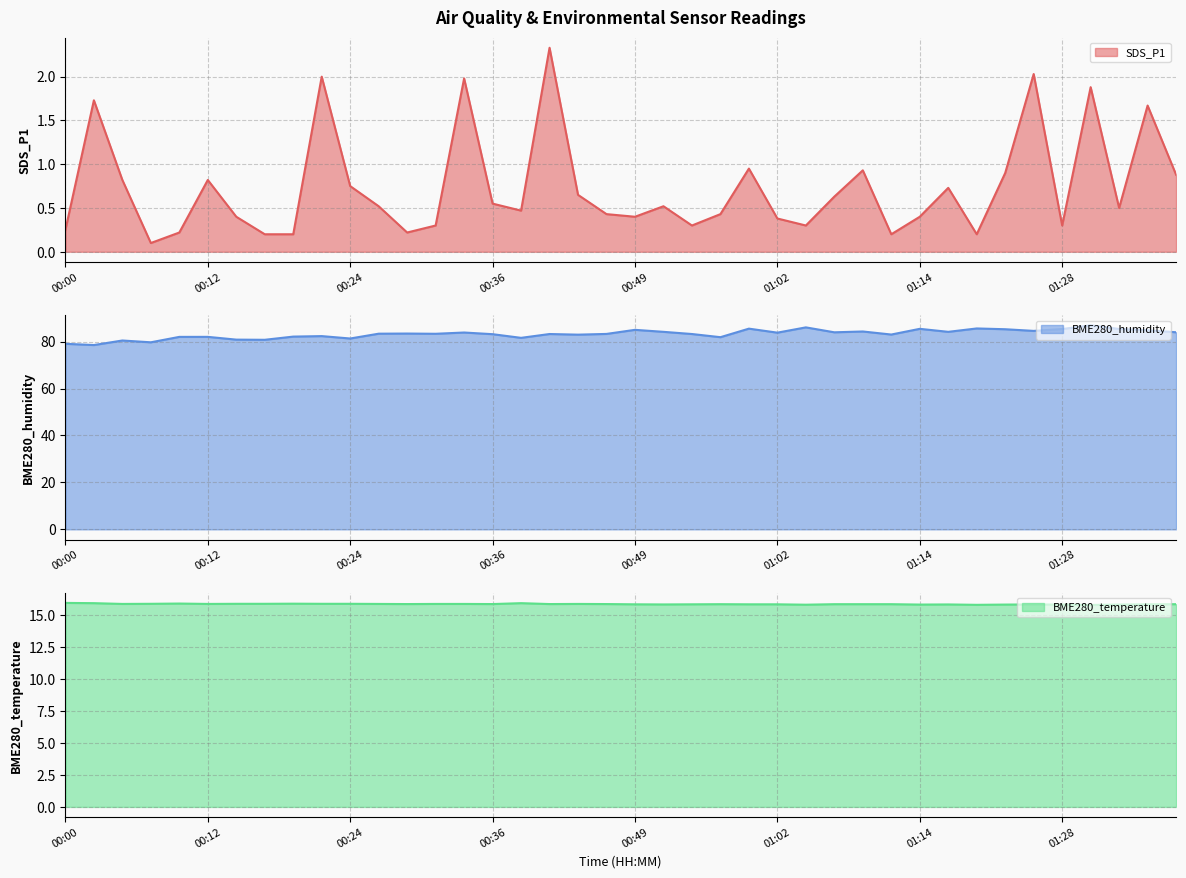

What are all the series names shown in the legend?

SDS_P1, BME280_humidity, BME280_temperature